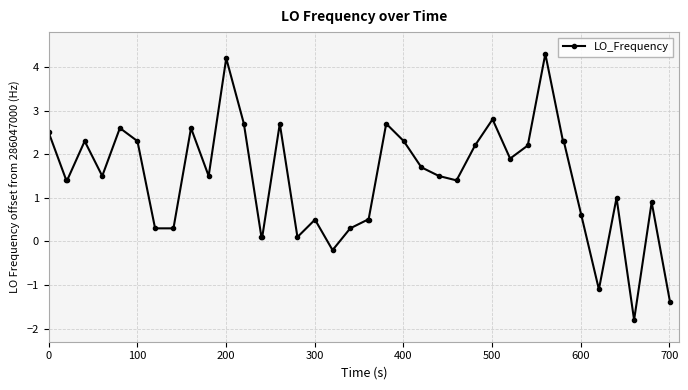

Reading right to left, extract all data points from this chart.

-1.4	0.9	-1.8	1.0	-1.1	0.6	2.3	2.3	4.3	2.2	1.9	2.8	2.2	1.4	1.5	1.7	2.3	2.7	0.5	0.5	0.3	-0.2	0.5	0.1	2.7	0.1	0.1	2.7	4.2	1.5	2.6	0.3	0.3	2.3	2.6	1.5	2.3	1.4	1.4	2.5